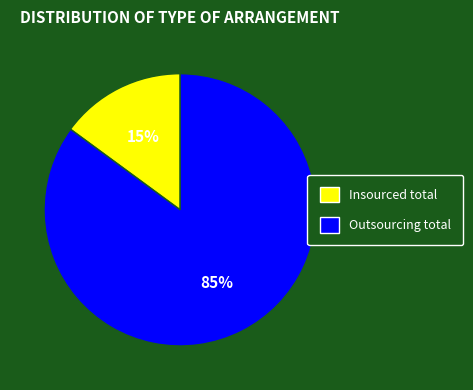

What is the majority slice?

Outsourcing total